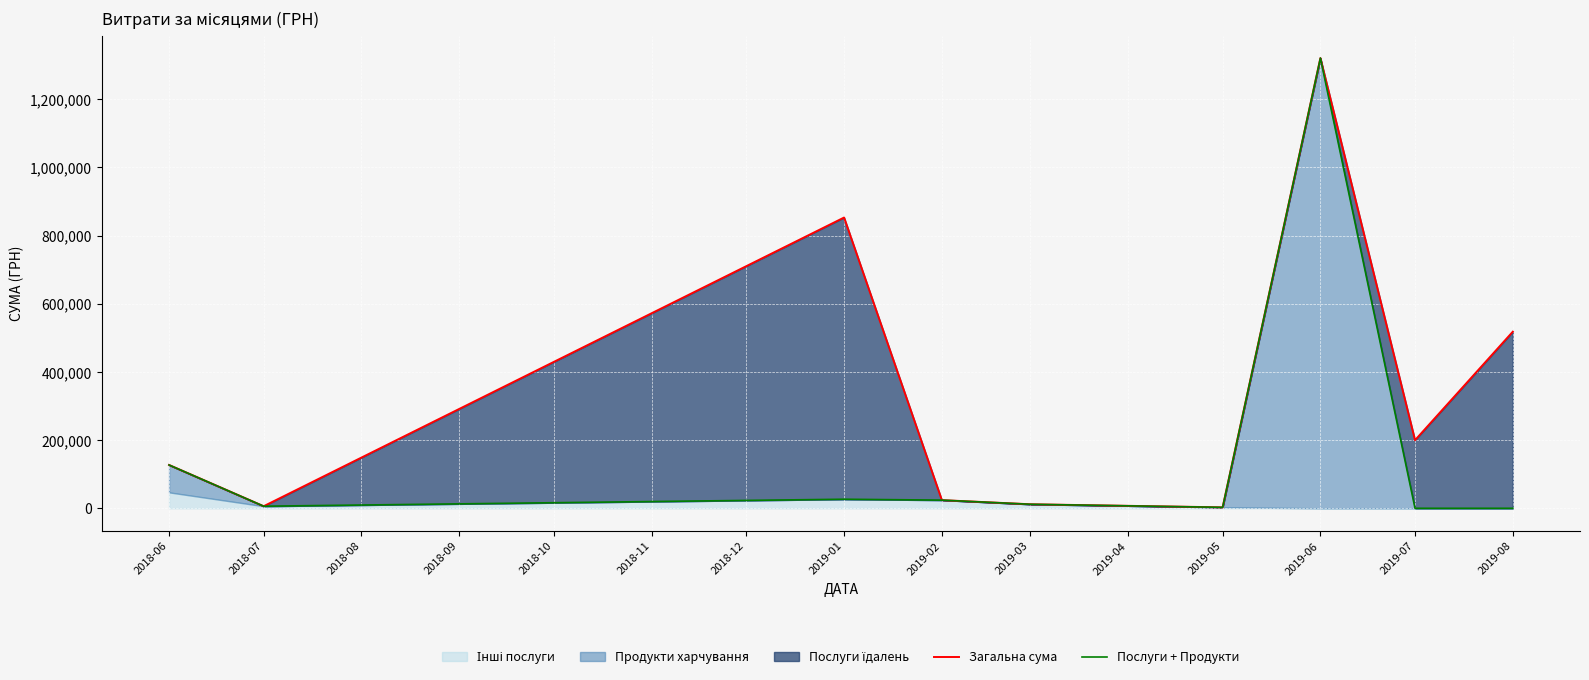

What is the sum of all Загальна сума values?

3063760.4